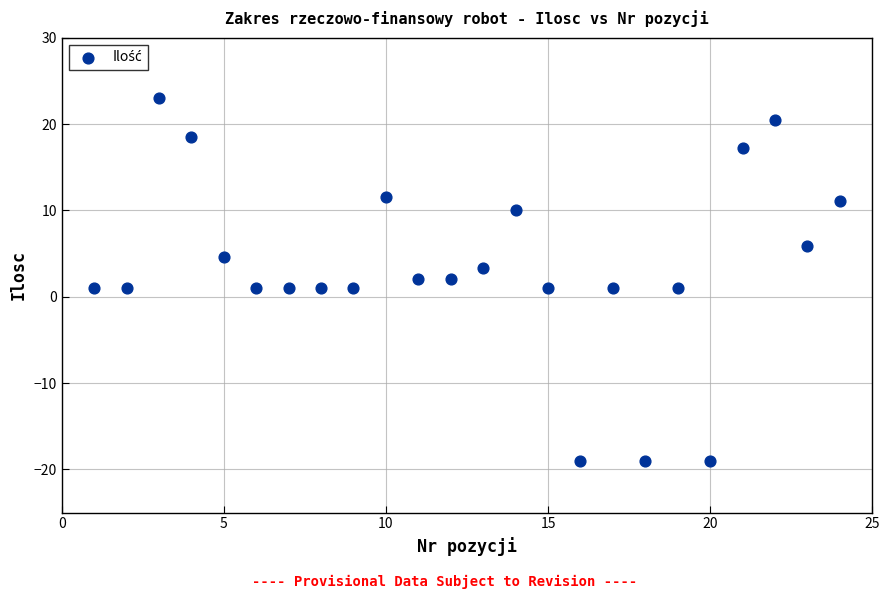

What is the range of X values (max minus min)?

23.0